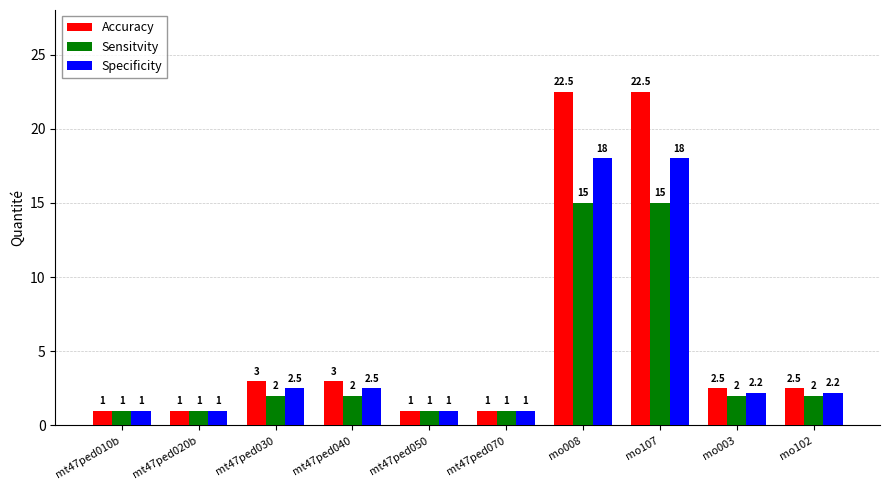

The Accuracy series shows 32.3 at mo008. True or false?

False